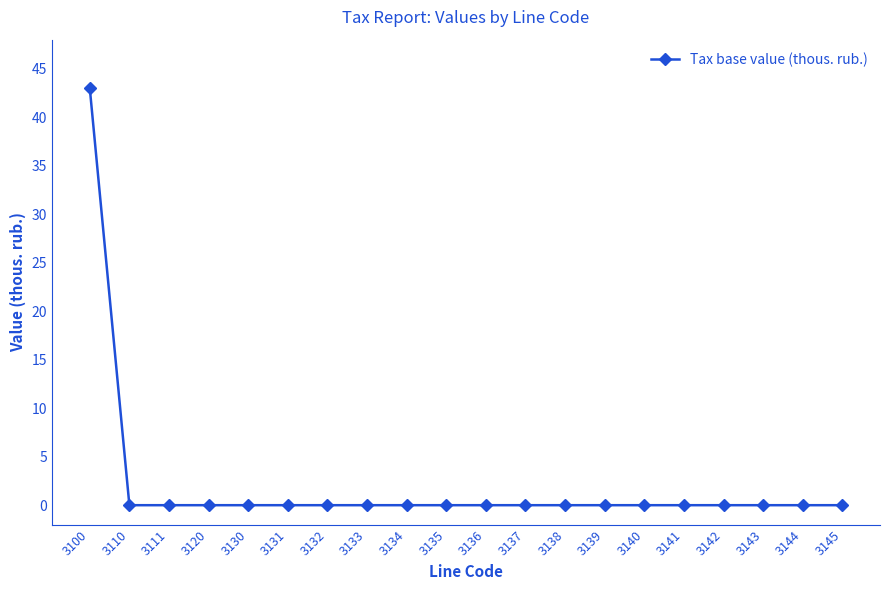

Which label corresponds to the largest value in the chart?

3100